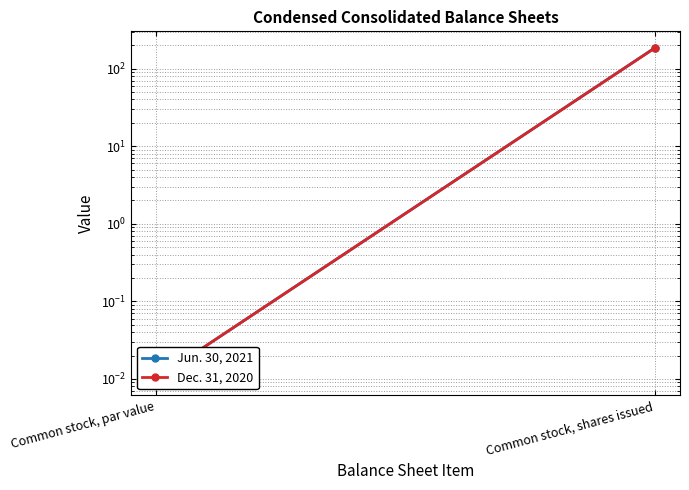

What value does the Jun. 30, 2021 series have at Common stock, shares issued?

185.0